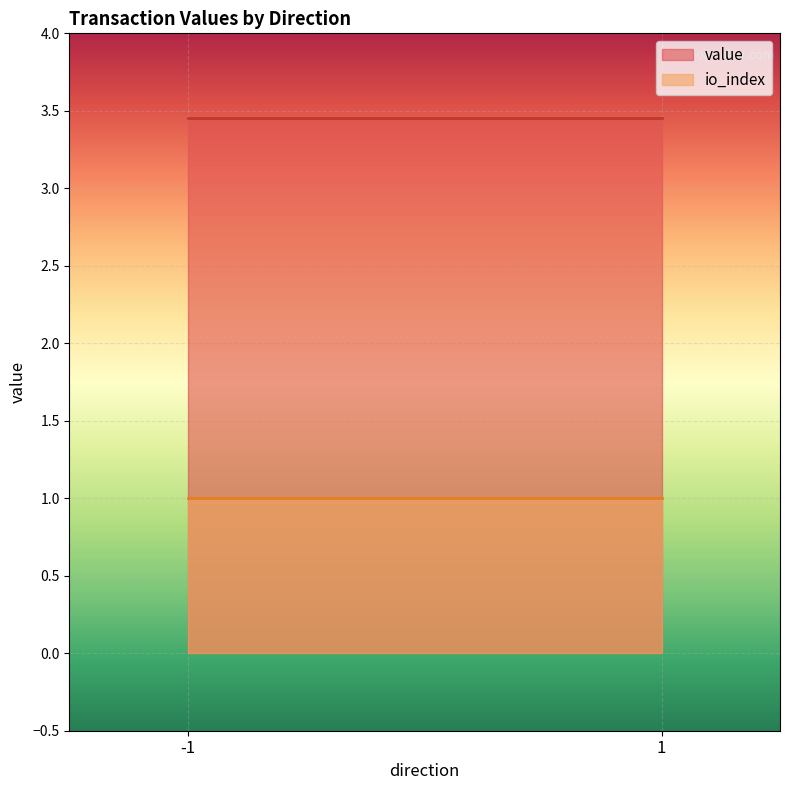

What is the difference between the maximum and minimum values in the value series?

0.0